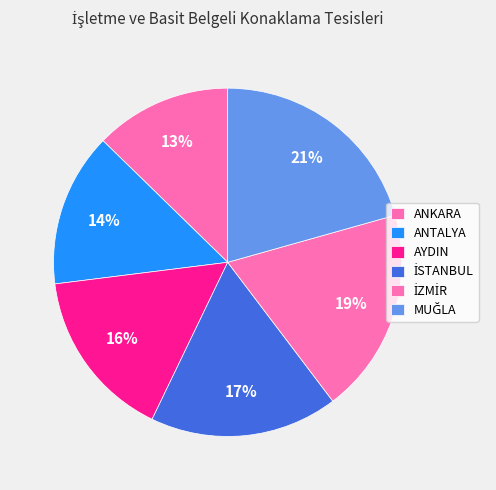

Count the number of slices in the pie.

6